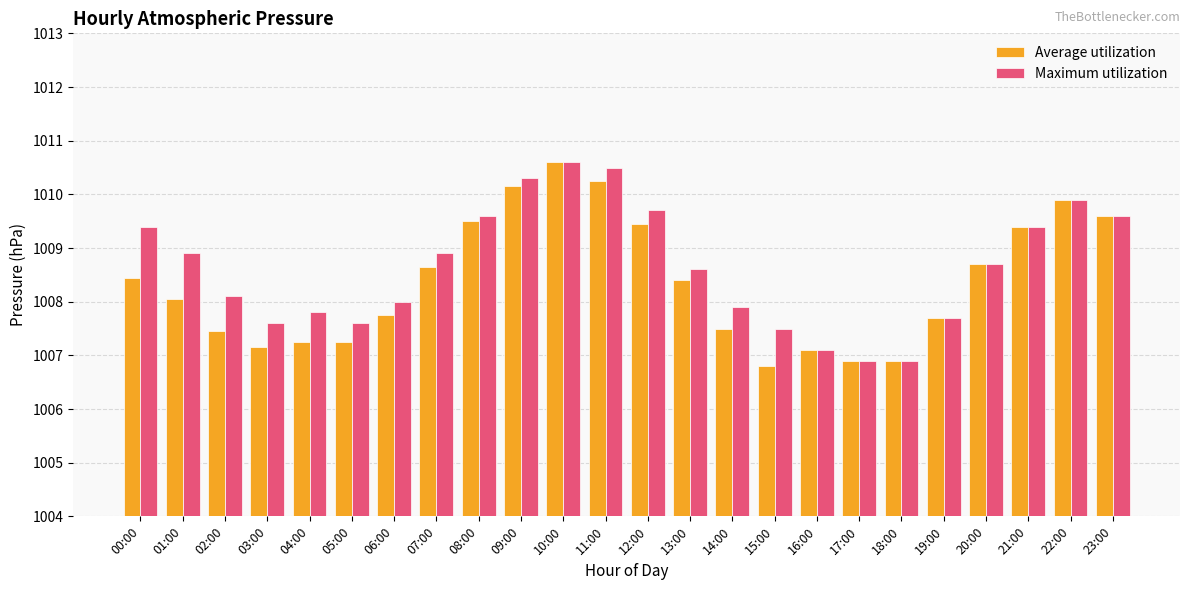

The Maximum utilization series shows 1008.7 at 20:00. True or false?

True